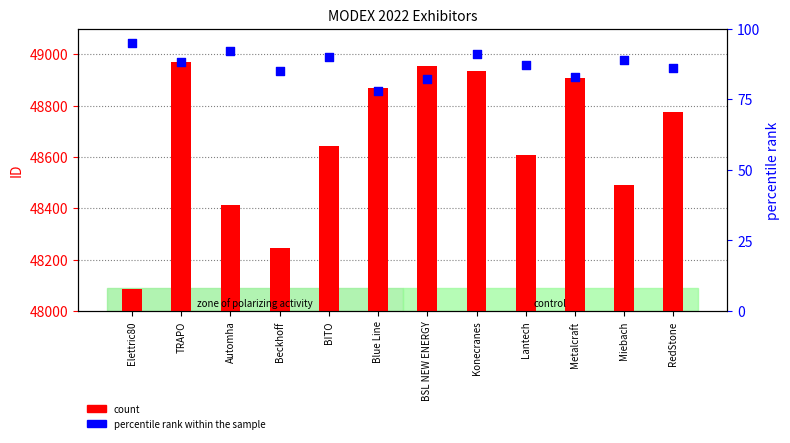

Is the value of count at RedStone greater than the value of percentile rank within the sample at BITO?

Yes